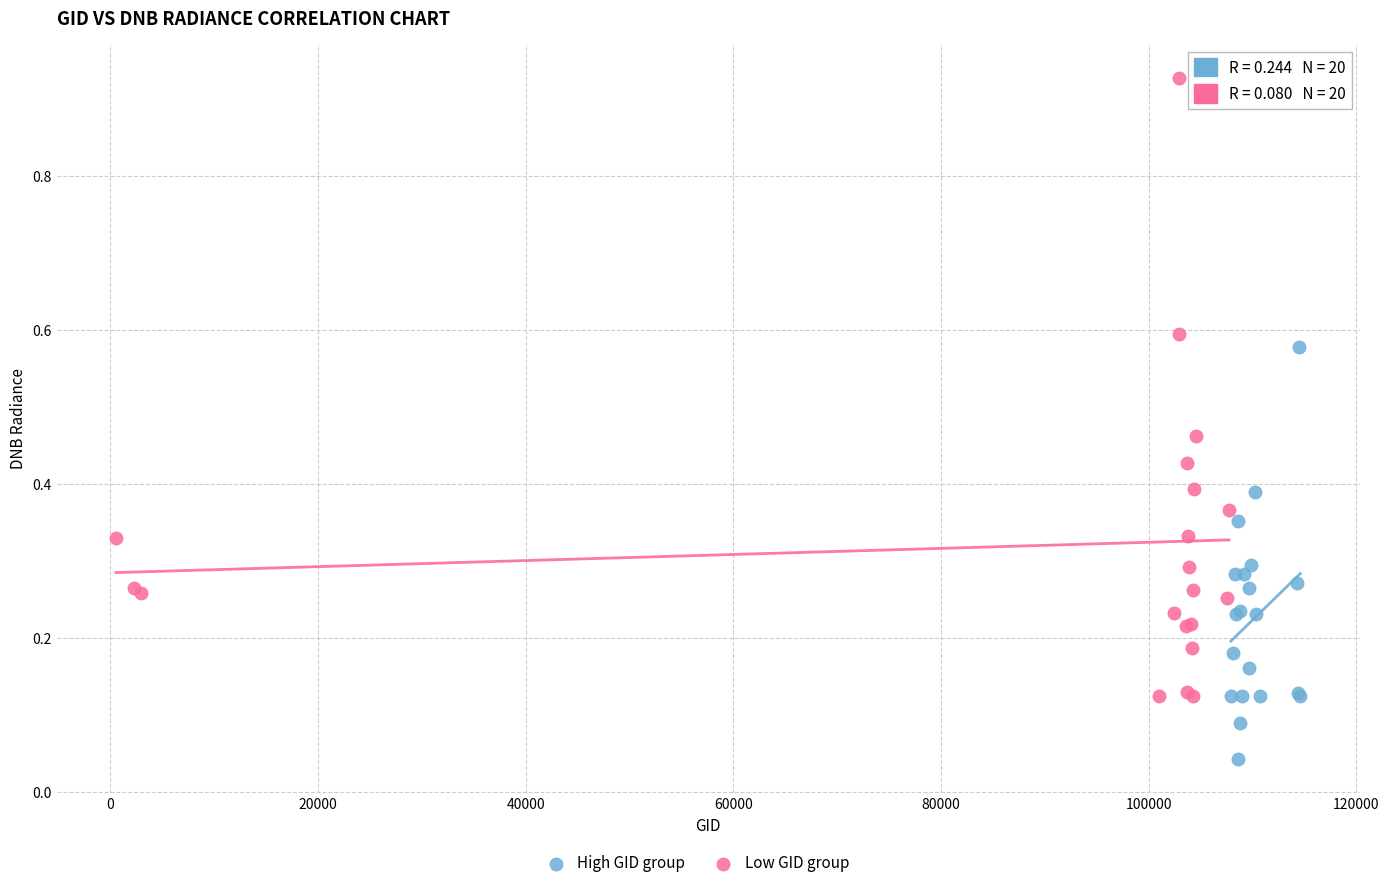

Which series has the largest Y range (max minus min)?

Low GID group